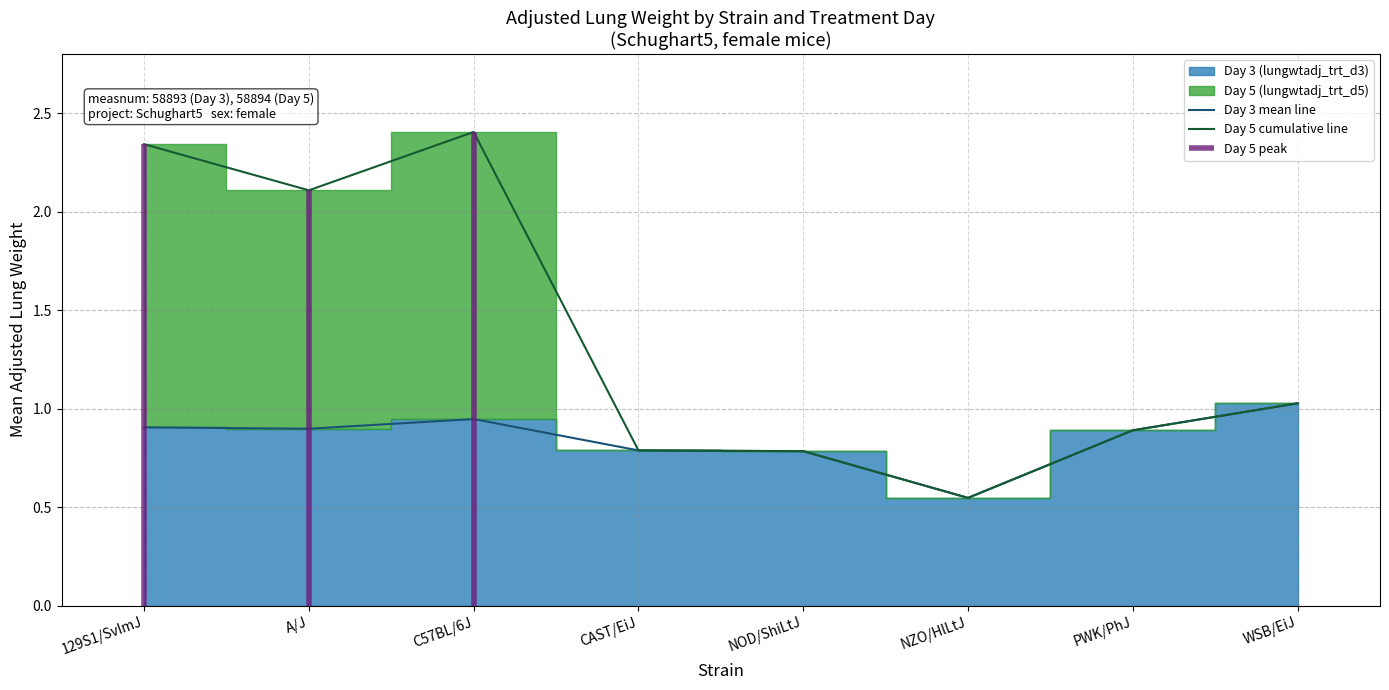

Which series has the largest total across all categories?

Day 5 cumulative line